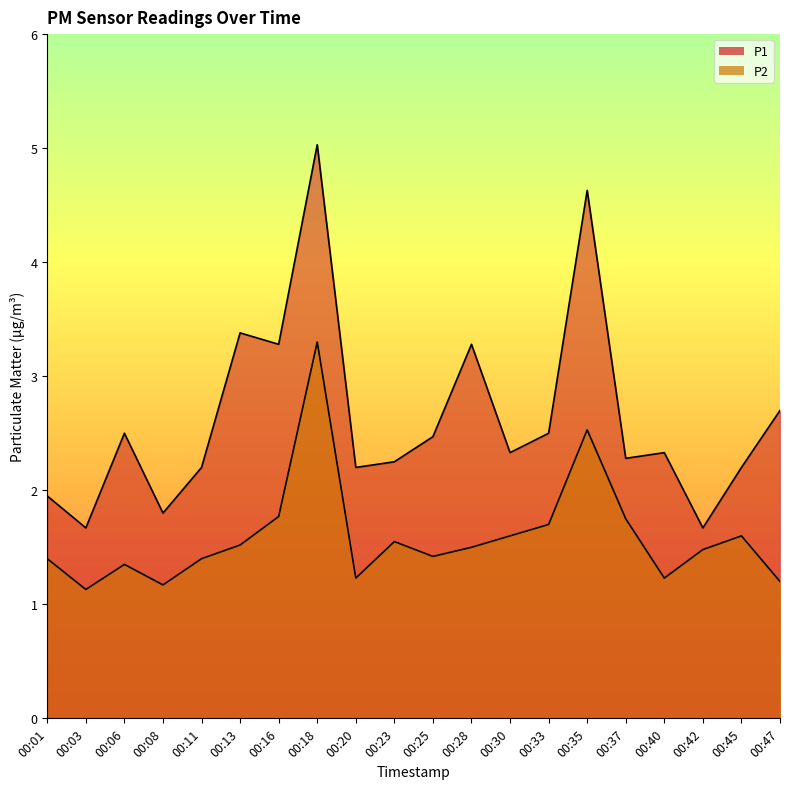

List the series in order of their overall mean, highest first.

P1, P2